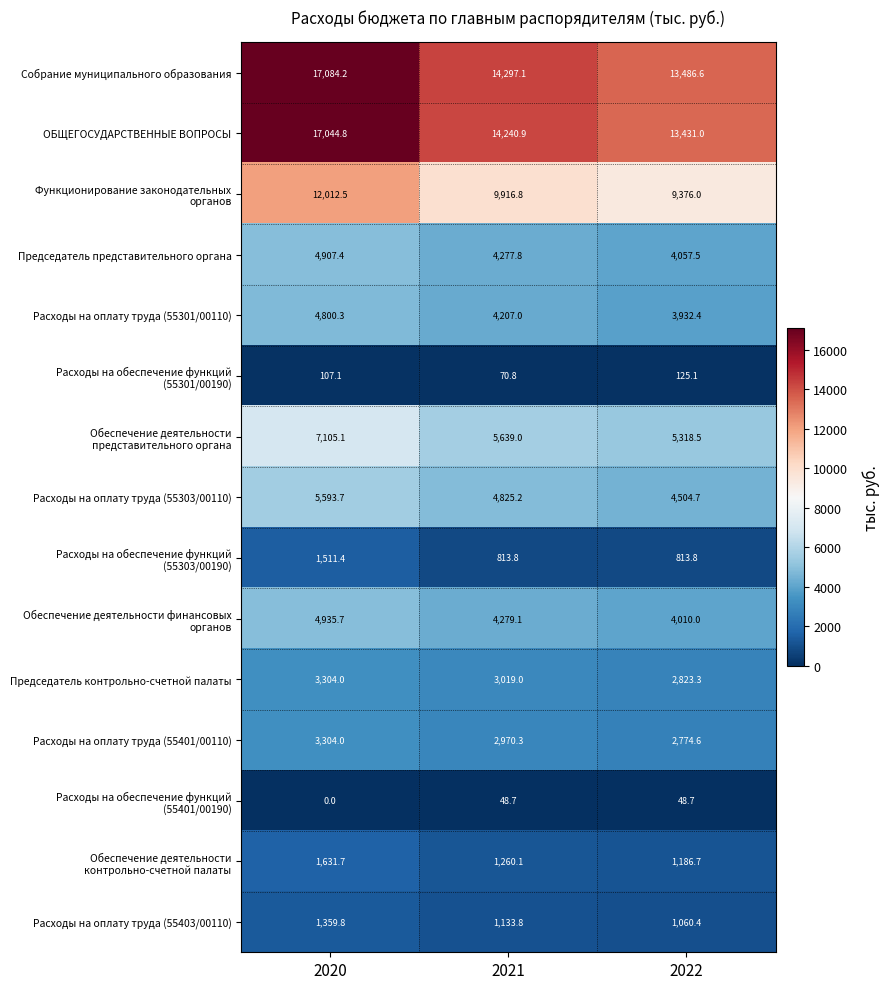

How many series are shown in this chart?

15